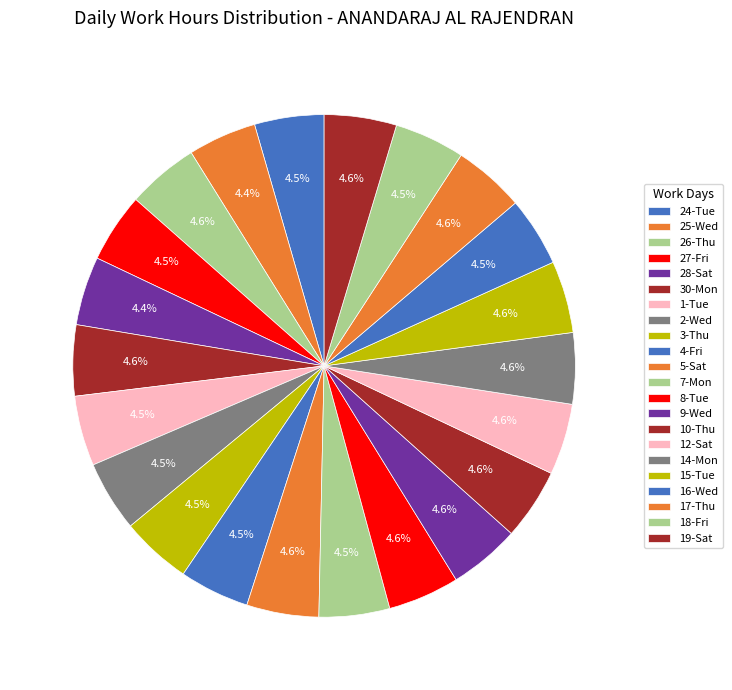

To the nearest percent, what portion does 7-Mon represent?

5%